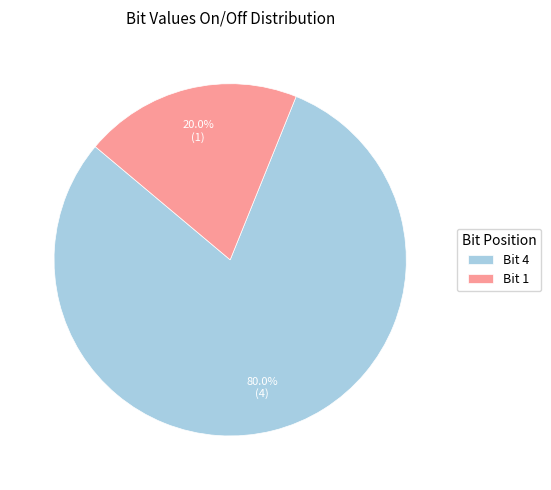

How many slices are in this pie chart?

2